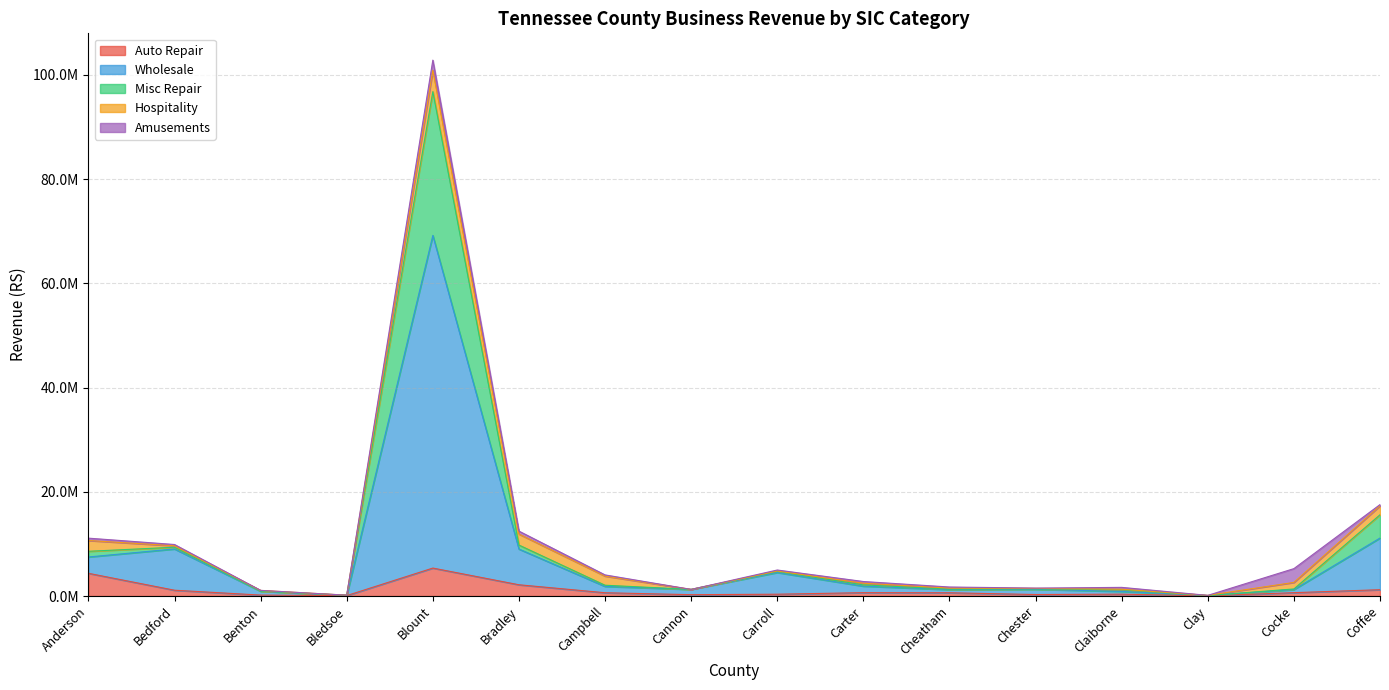

At which label does Auto Repair first exceed 628317?

Anderson